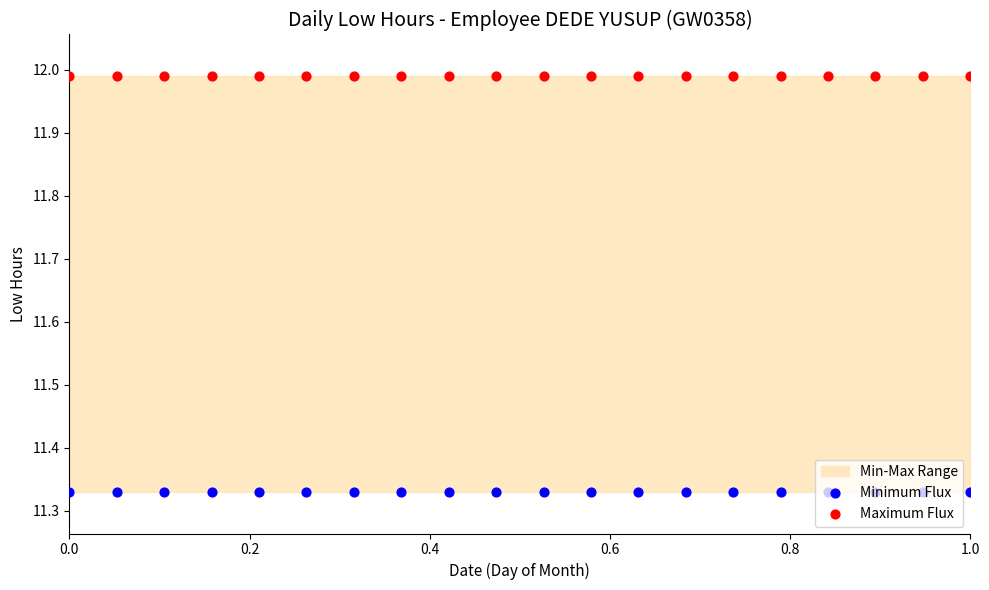

Which series reaches the maximum Y coordinate?

Maximum Flux